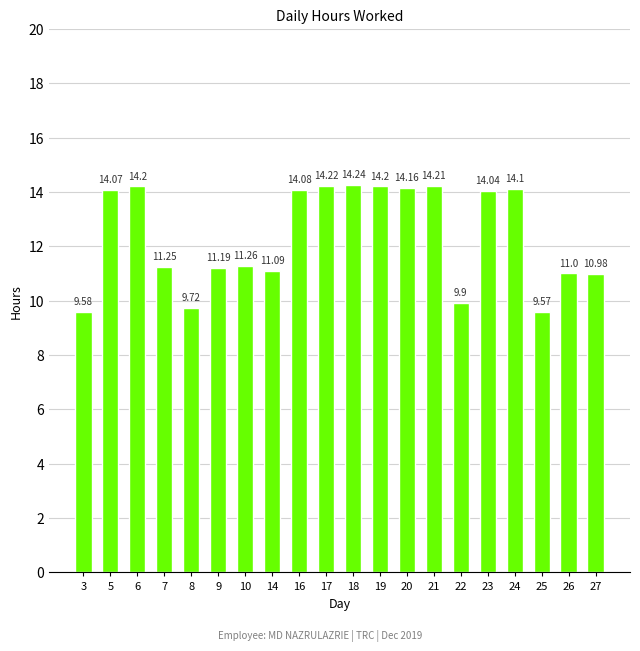

True or false: the data shows 14.2 at 18.

True